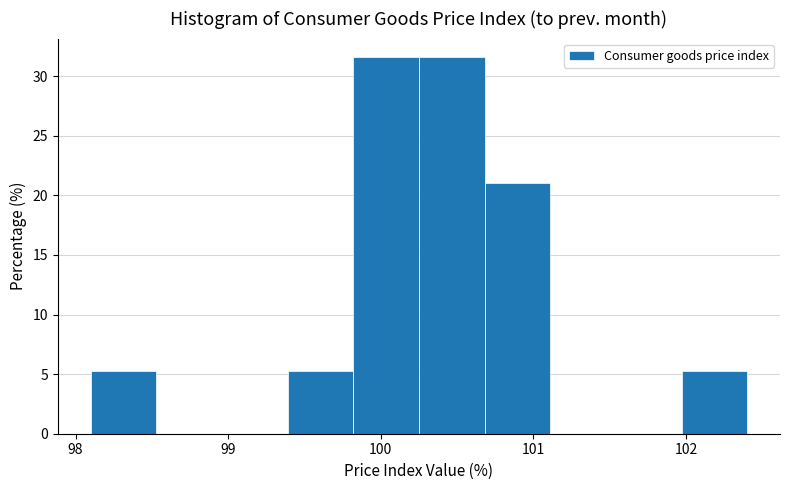

Reading left to right, transcribe this chart: for each bar, give the range it covers on the x-axis and its height. Neither the bar edges nor the heights are printed on the chart, so give them approximately, as read against the axes.

98.10 to 98.53: 5.5
98.53 to 98.96: 0
98.96 to 99.39: 0
99.39 to 99.82: 5.5
99.82 to 100.25: 31.5
100.25 to 100.68: 31.5
100.68 to 101.11: 21.0
101.11 to 101.54: 0
101.54 to 101.97: 0
101.97 to 102.40: 5.5